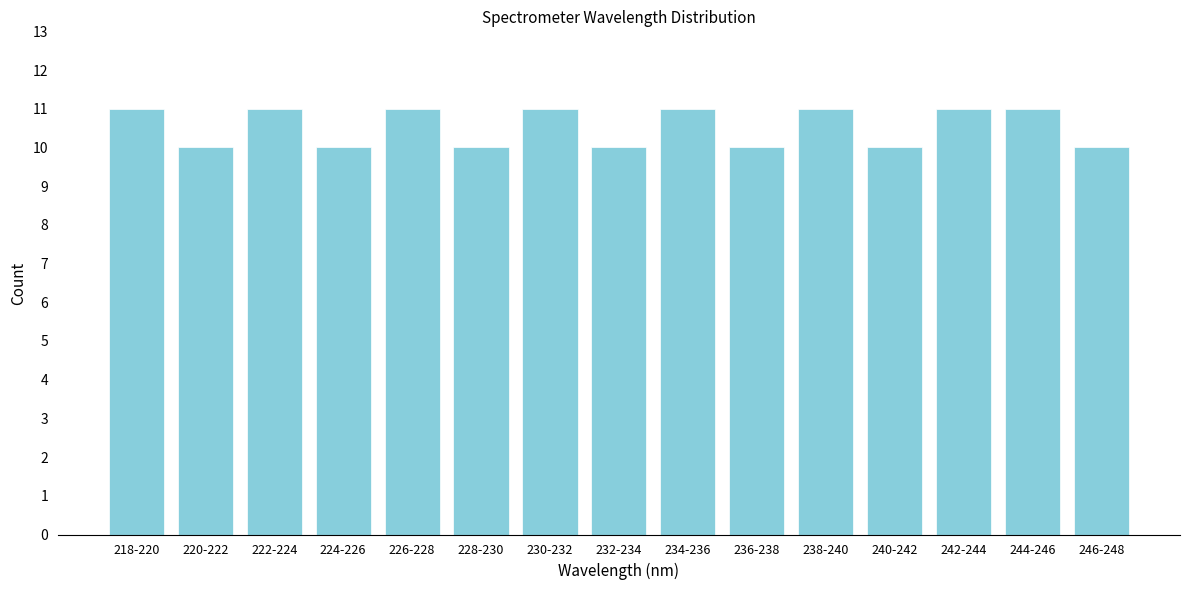

Reading right to left, list all the values displayed in this chart.

246-248=10	244-246=11	242-244=11	240-242=10	238-240=11	236-238=10	234-236=11	232-234=10	230-232=11	228-230=10	226-228=11	224-226=10	222-224=11	220-222=10	218-220=11